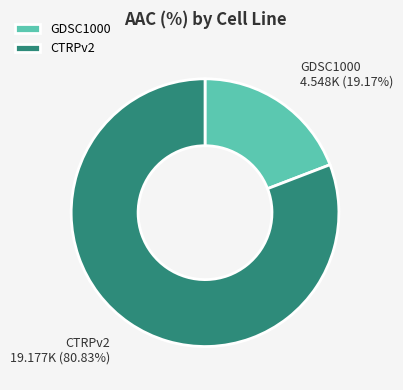

How many slices are in this pie chart?

2